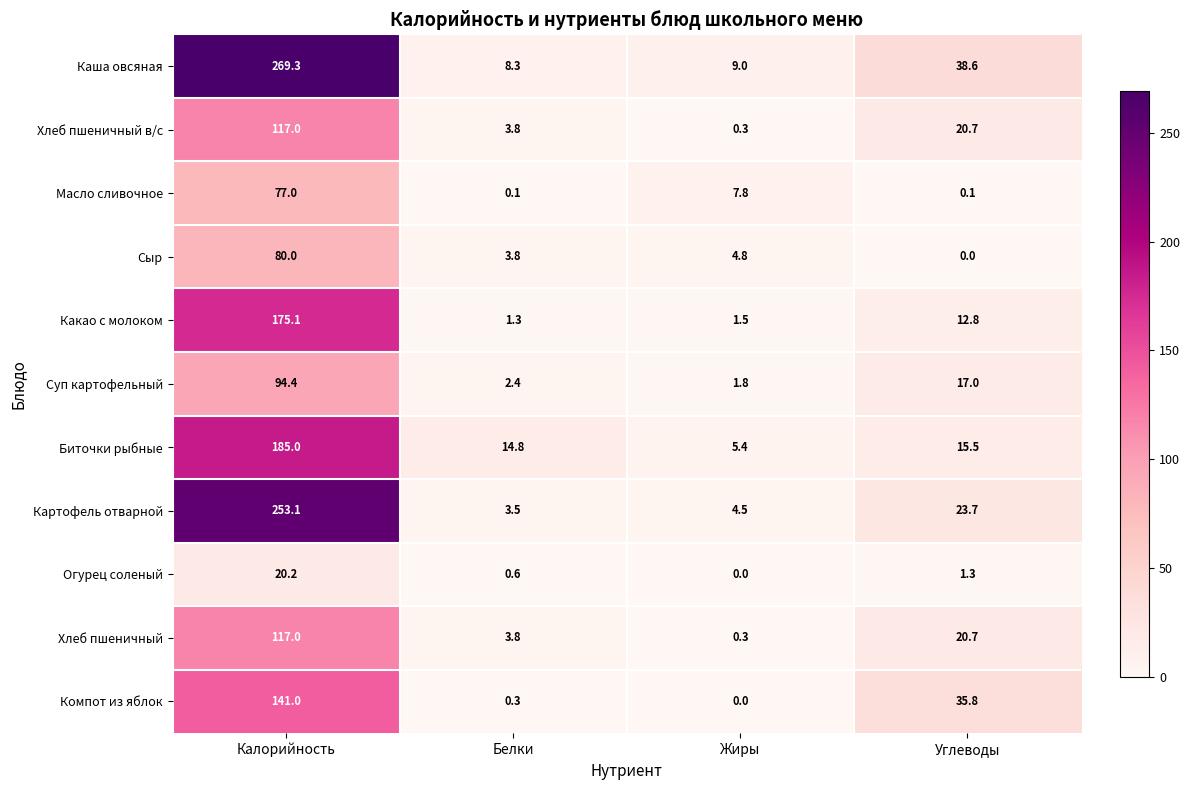

Which series has the widest spread of values?

Каша овсяная